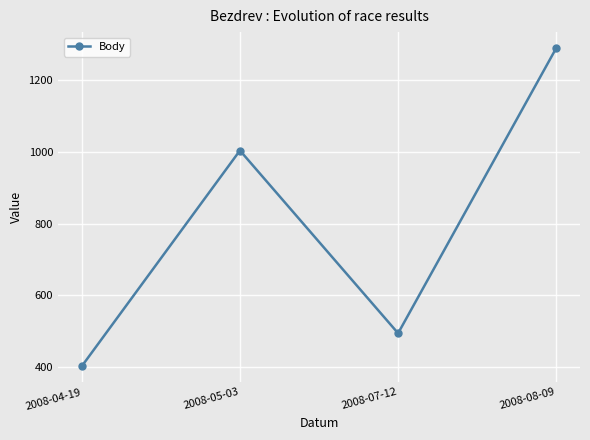

Reading right to left, extract all data points from this chart.

2008-08-09=1290	2008-07-12=494	2008-05-03=1004	2008-04-19=402